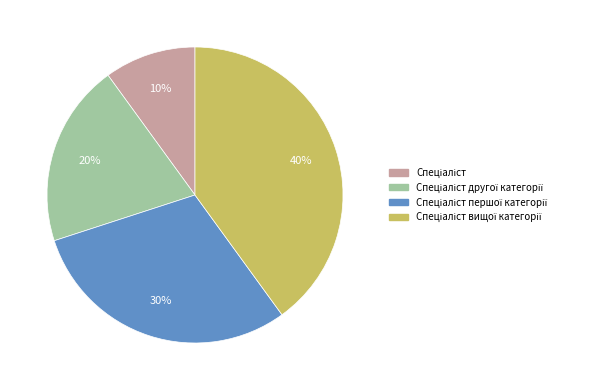

Is there any slice that represents more than half of the pie?

No